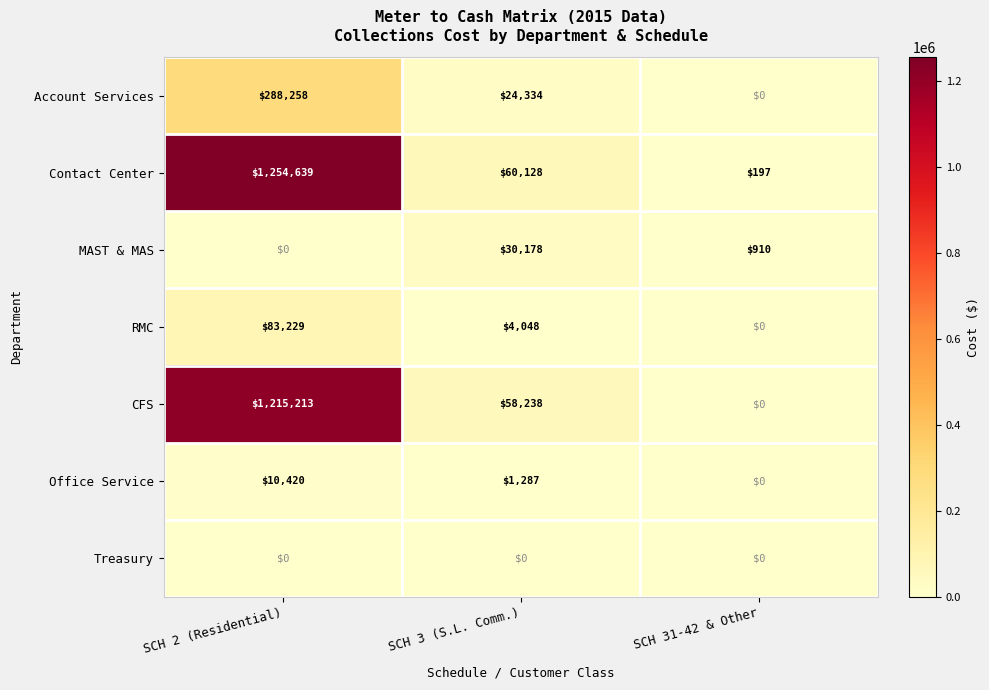

True or false: MAST & MAS has a value of 910 at SCH 31-42 & Other.

True